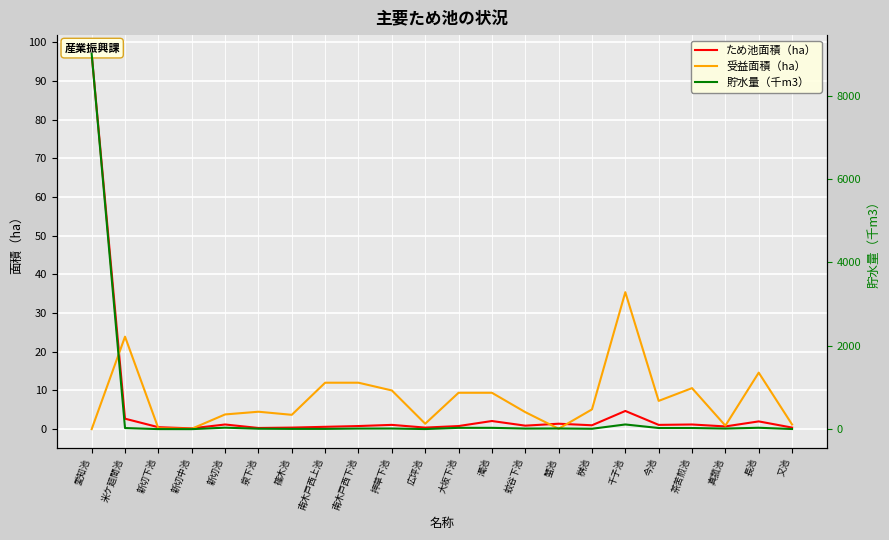

What is the value of the 受益面積（ha） point at the 19th from the left?

10.6